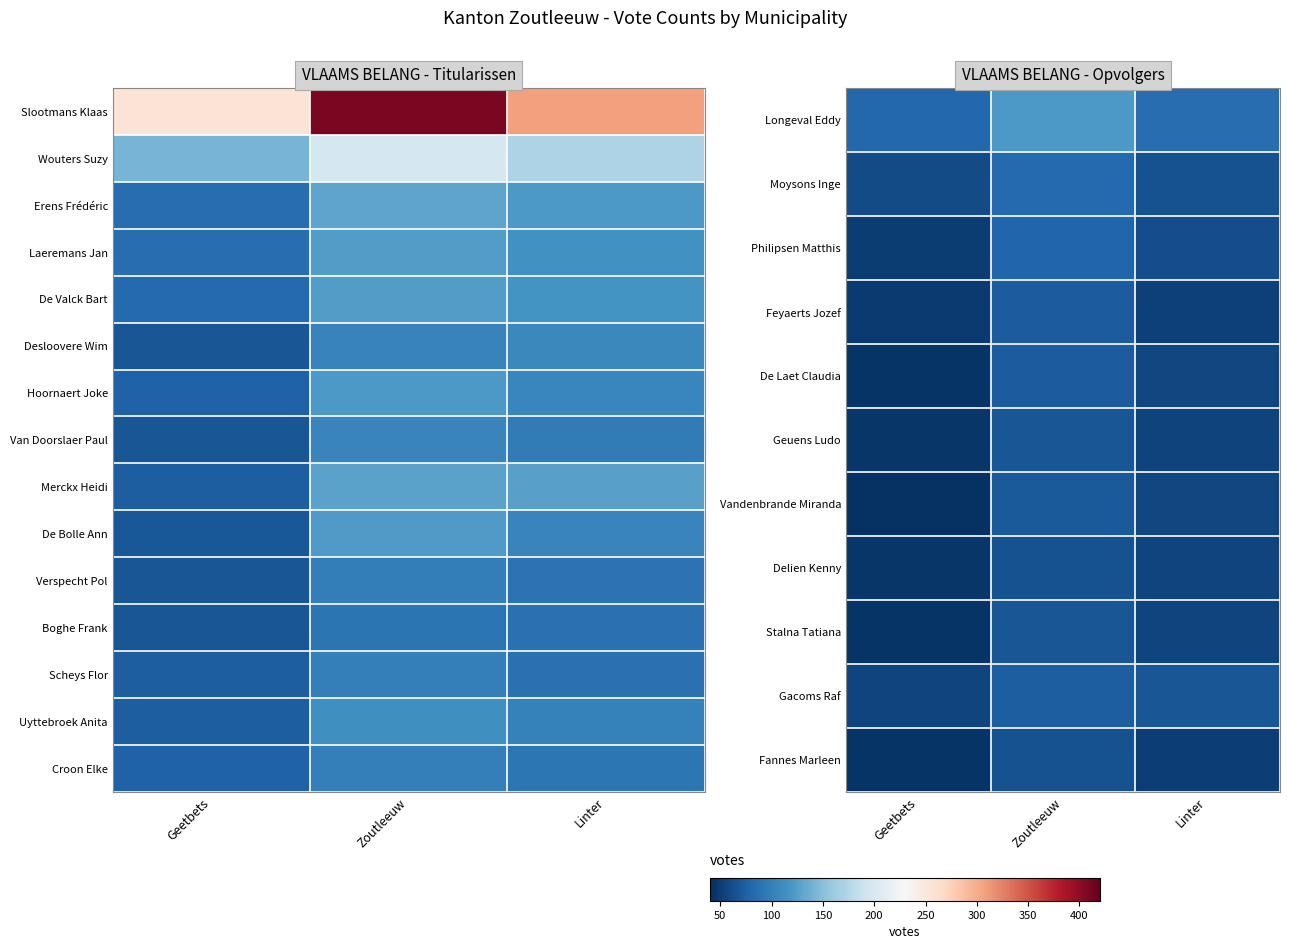

Which has a higher value, Zoutleeuw or Geetbets?

Zoutleeuw